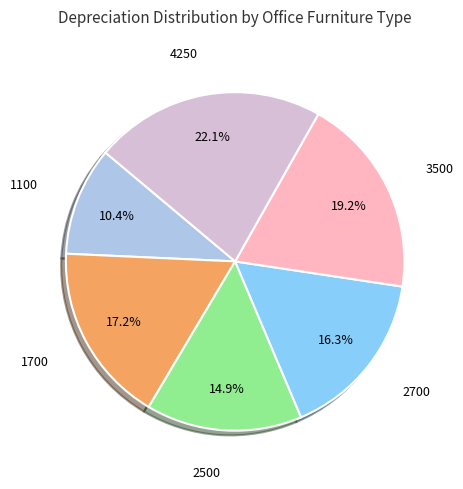

Between 2700 and 1700, which is larger?

1700